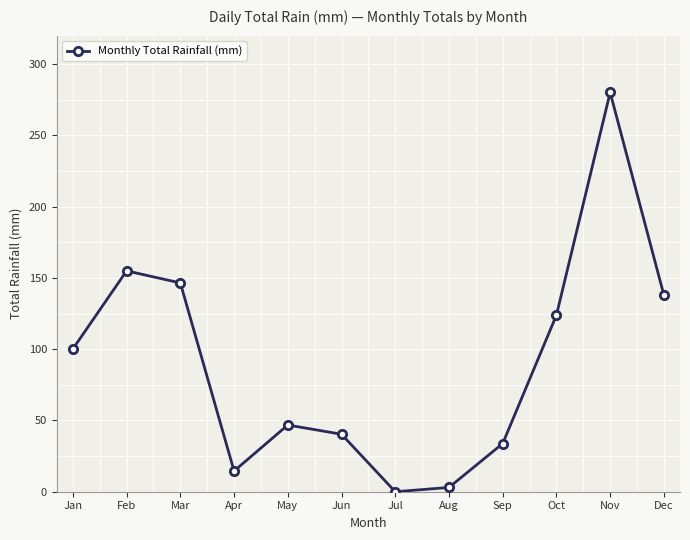

True or false: the data shows 14.5 at Apr.

True